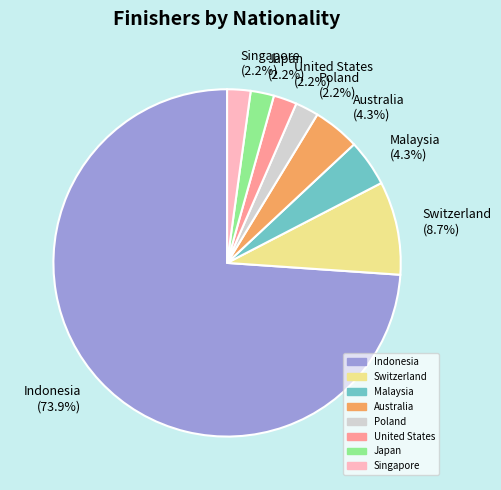

To the nearest percent, what is the average slice percentage?

12%